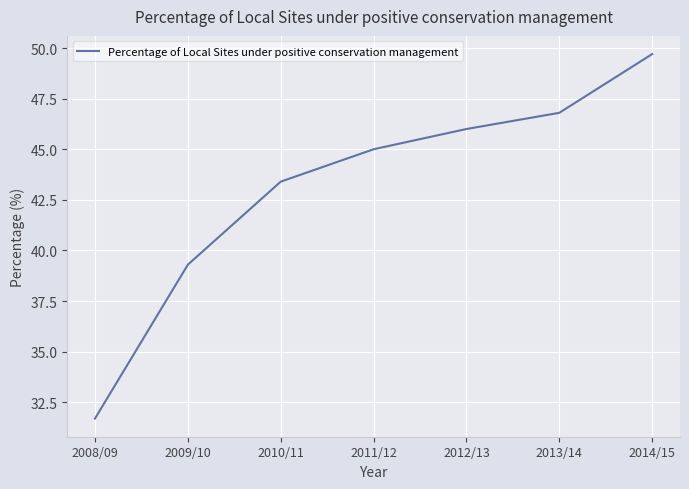

Count the number of data series in this chart.

1